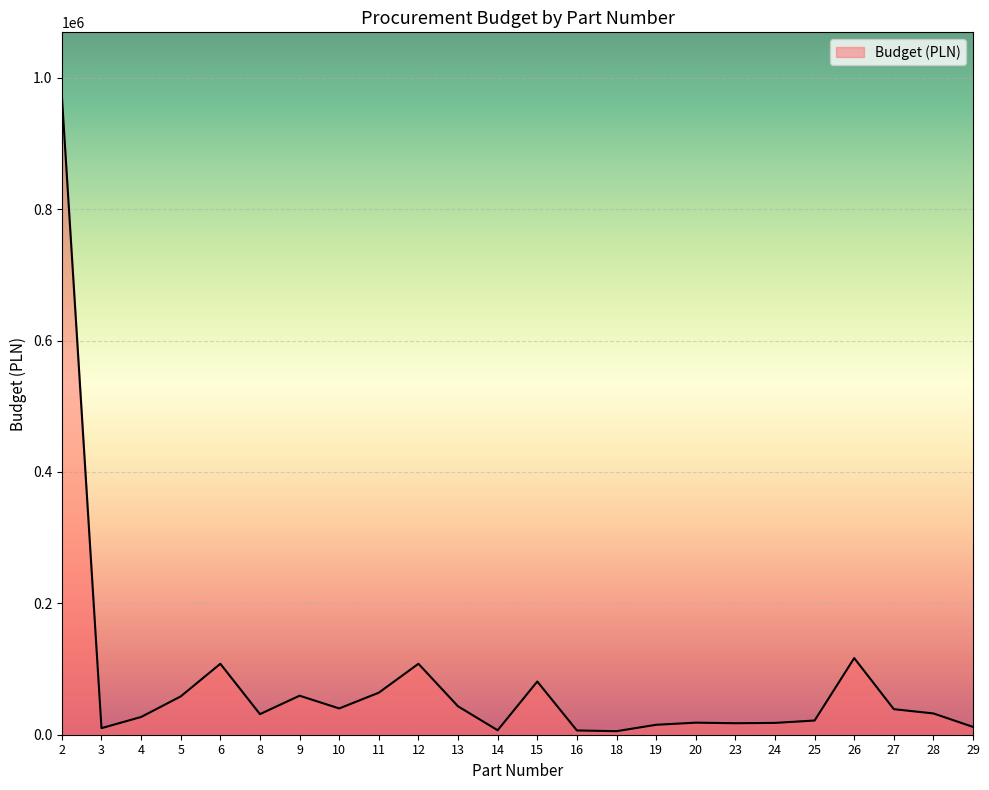

What is the maximum value shown in the chart?

972000.0